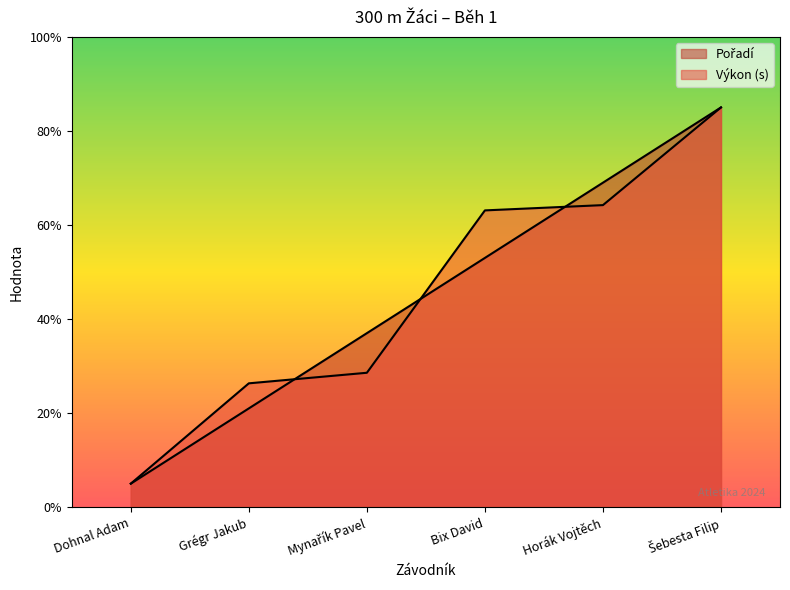

Reading left to right, list all the values displayed in this chart.

Pořadí: 5.0	21.0	37.0	53.0	69.0	85.0
Výkon: 5.0	26.3	28.6	63.1	64.2	85.0